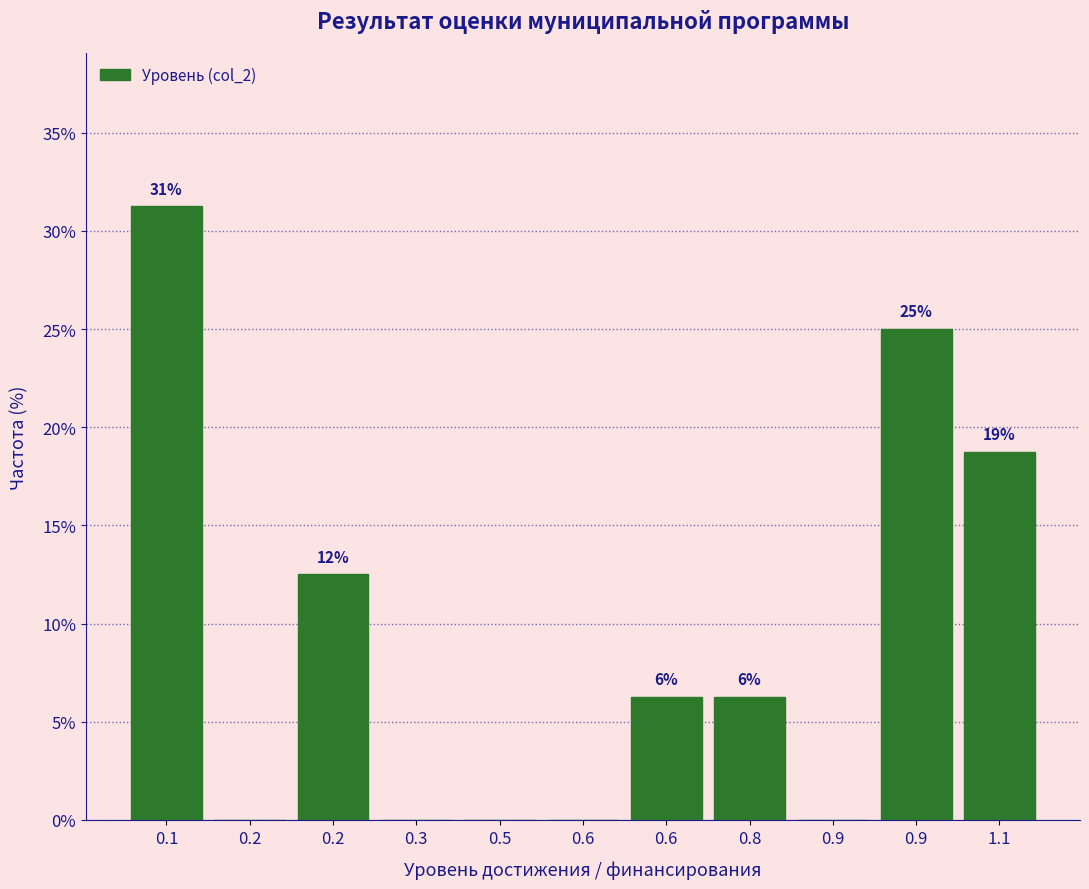

Are the bars horizontal?

No